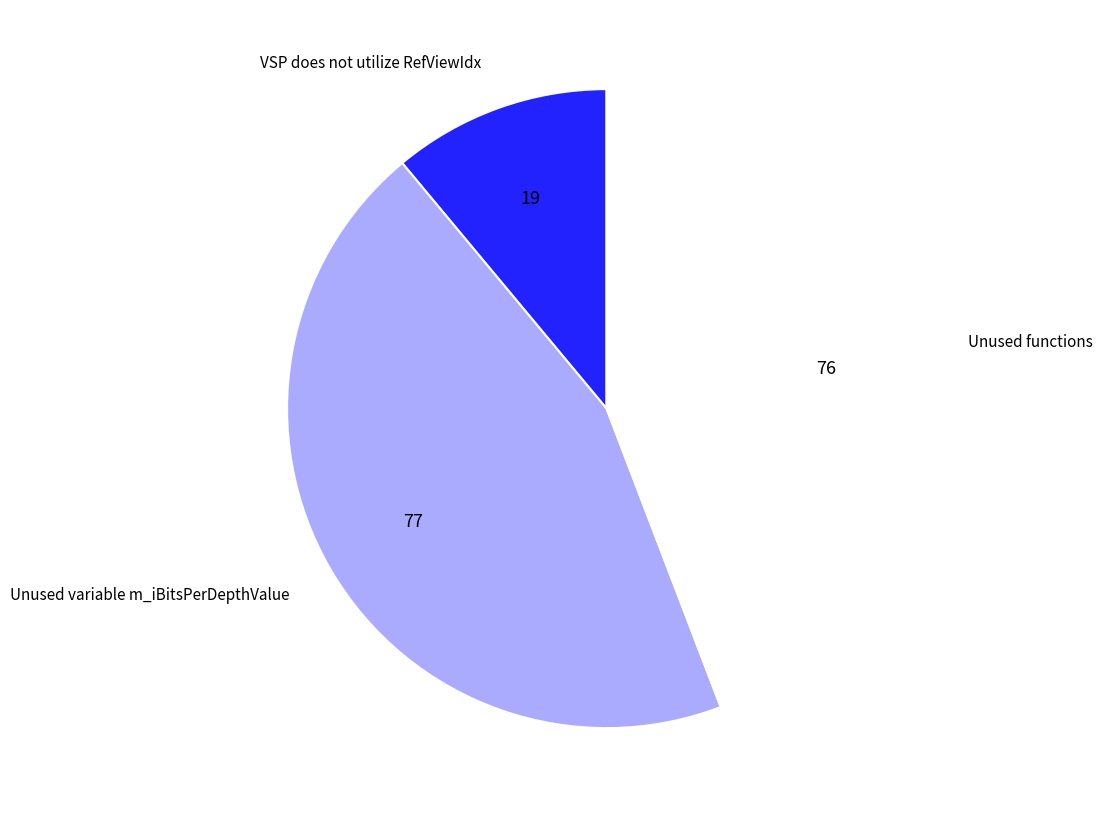

Which slice is the smallest?

VSP does not utilize RefViewIdx